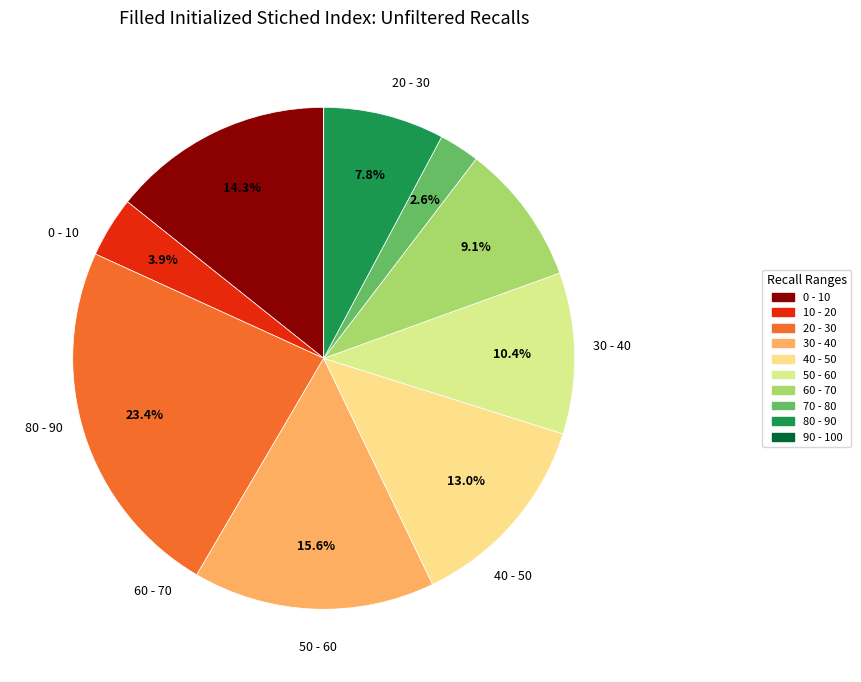

To the nearest percent, what is the average slice percentage?

10%